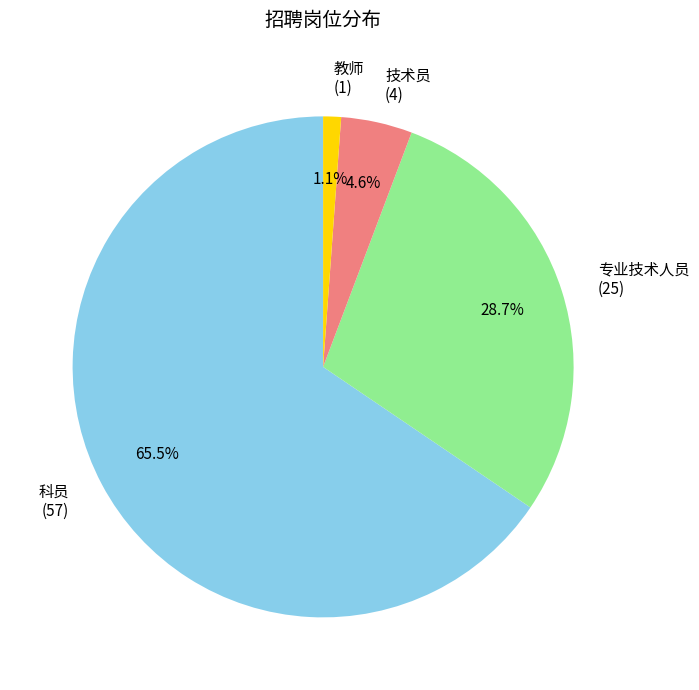

Rank the categories by value from lowest to highest.

教师, 技术员, 专业技术人员, 科员